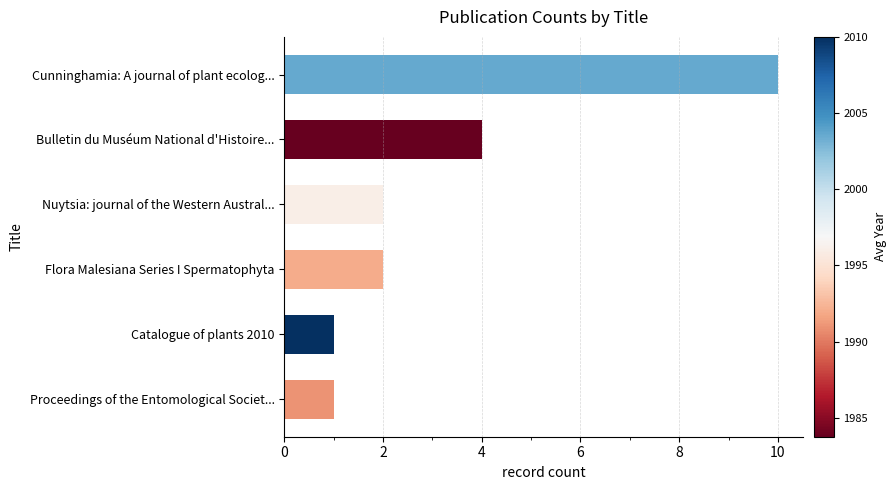

How many categories are shown in the chart?

6